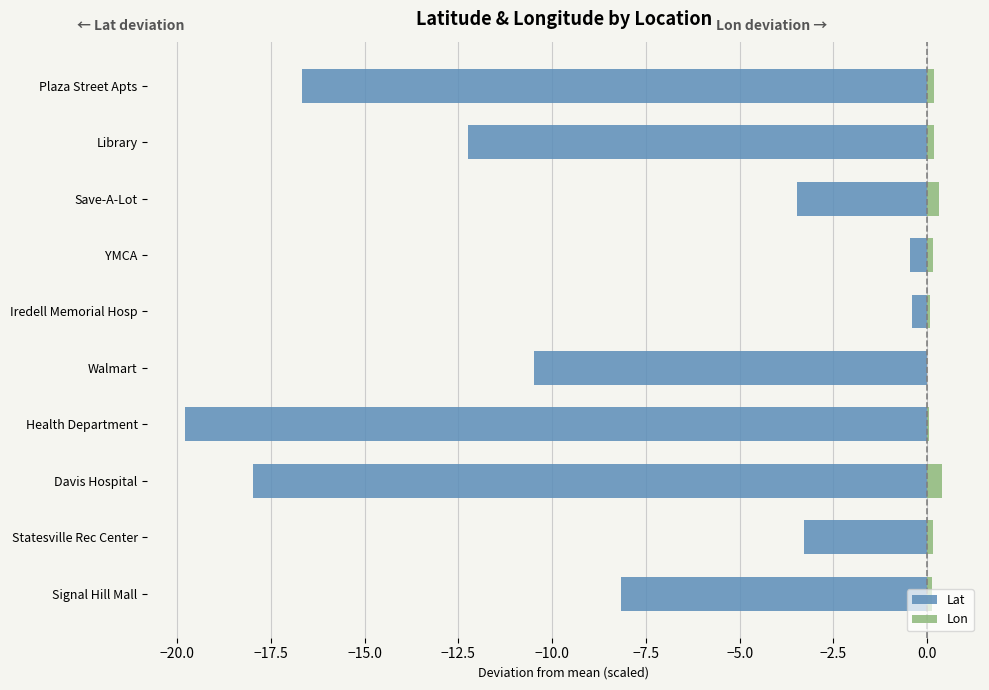

Between Save-A-Lot and Library, which series saw the biggest shift?

Lat